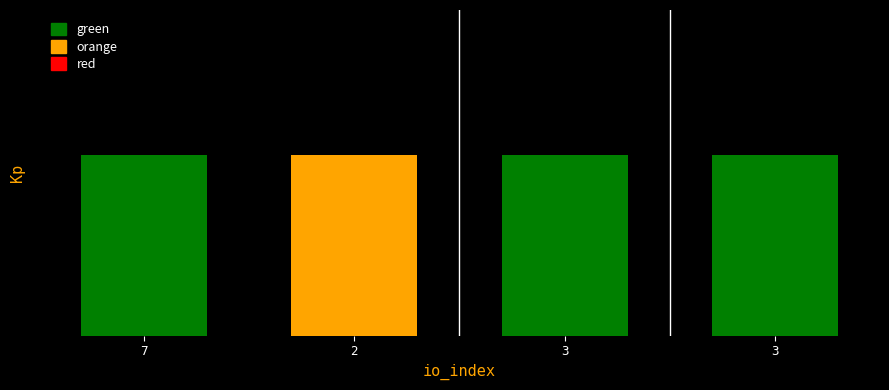

Reading left to right, transcribe all the data shown in this chart.

5.0	5.0	5.0	5.0